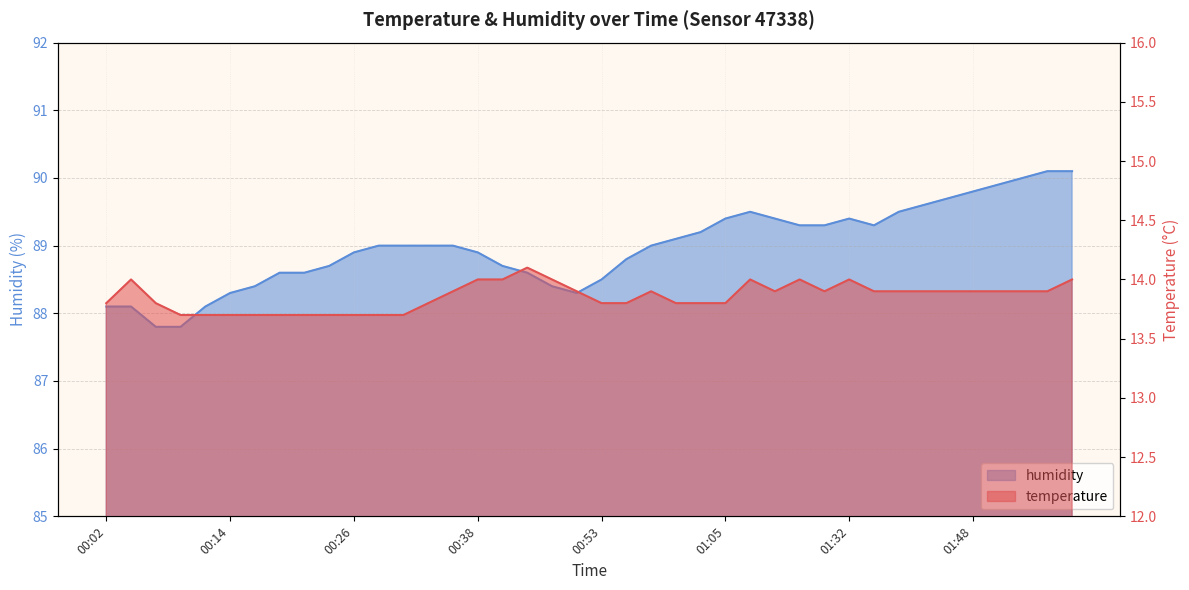

Rank the series by their maximum value, from lowest to highest.

temperature, humidity